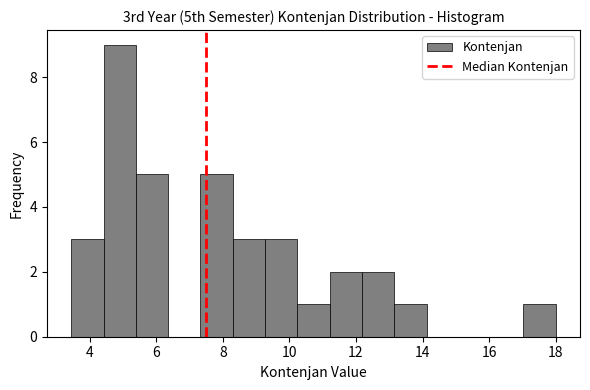

How tall is the bar that spans 13.2 to 14.2 on the x-axis? Neither the bar edges nor the heights are printed on the chart, so give them approximately, as read against the axes.

1